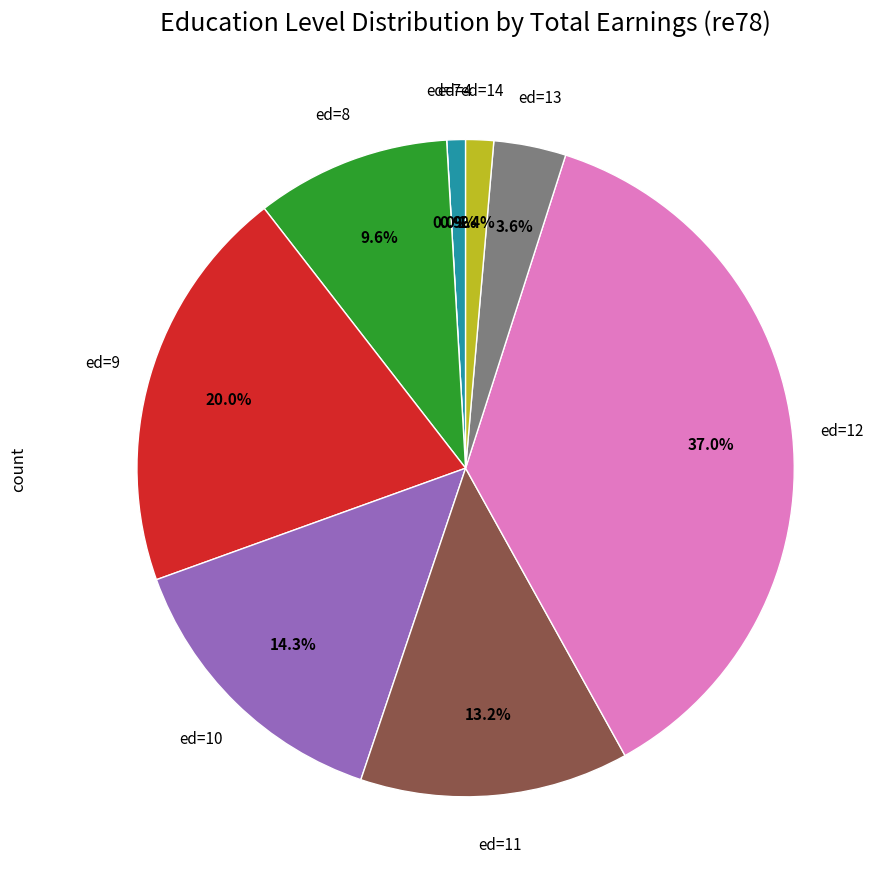

To the nearest percent, what percentage of the pie is ed=13?

4%